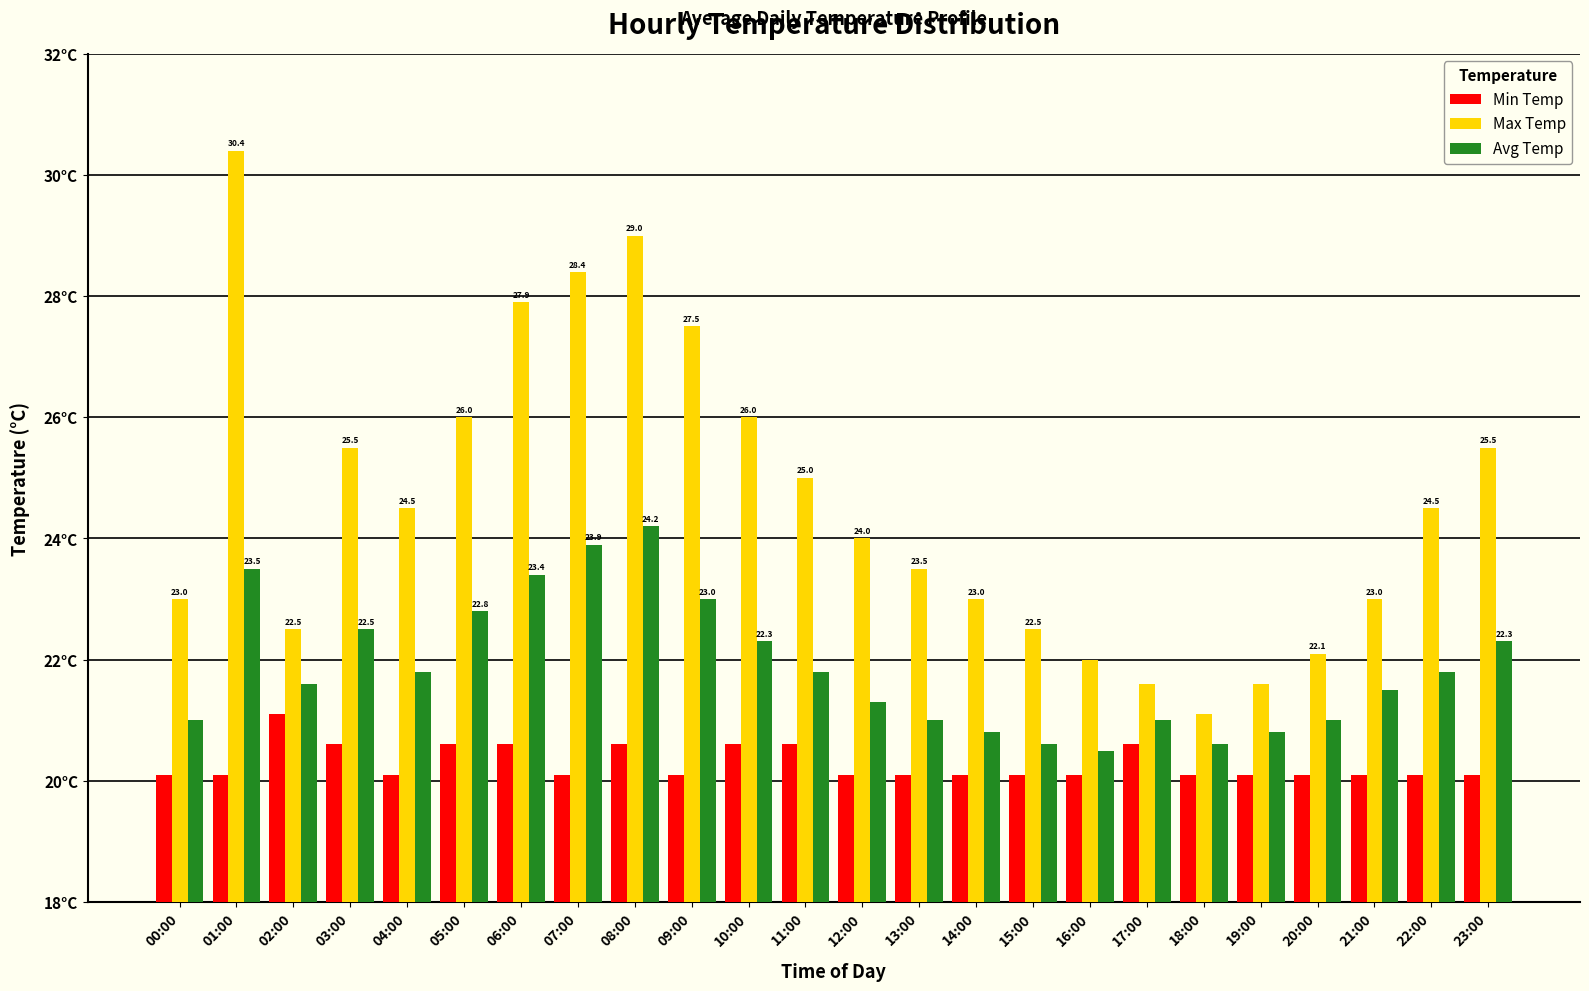

What is the label of the 8th bar from the left?

07:00